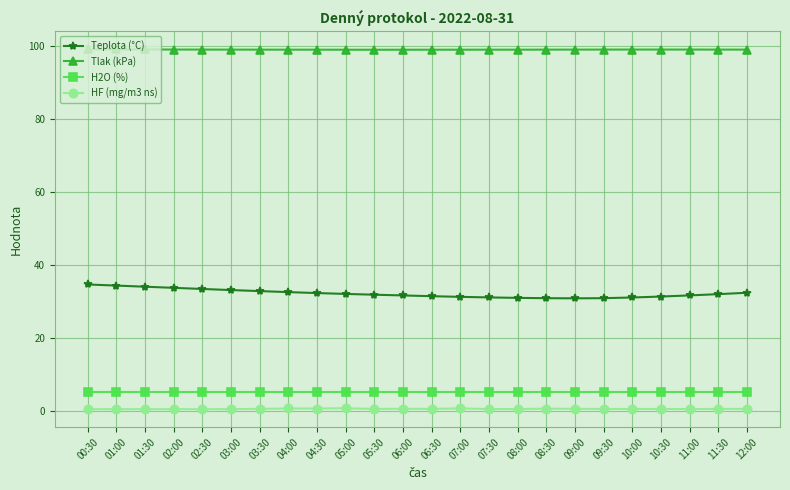

What is the approximate value of Teplota (°C) at 03:30?

32.7